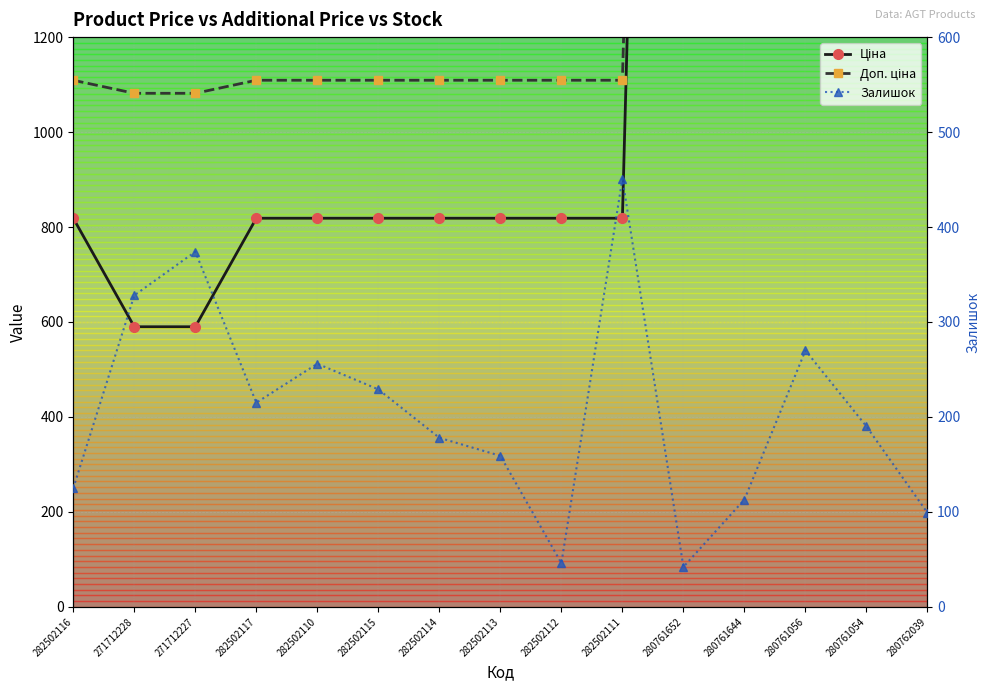

Is it true that Залишок equals 256.0 at 282502110?

True